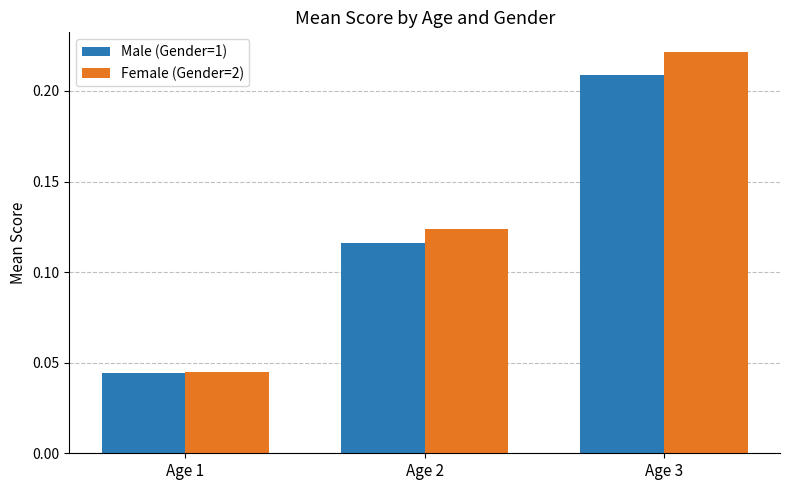

Which category has the highest value in the Female (Gender=2) series?

Age 3